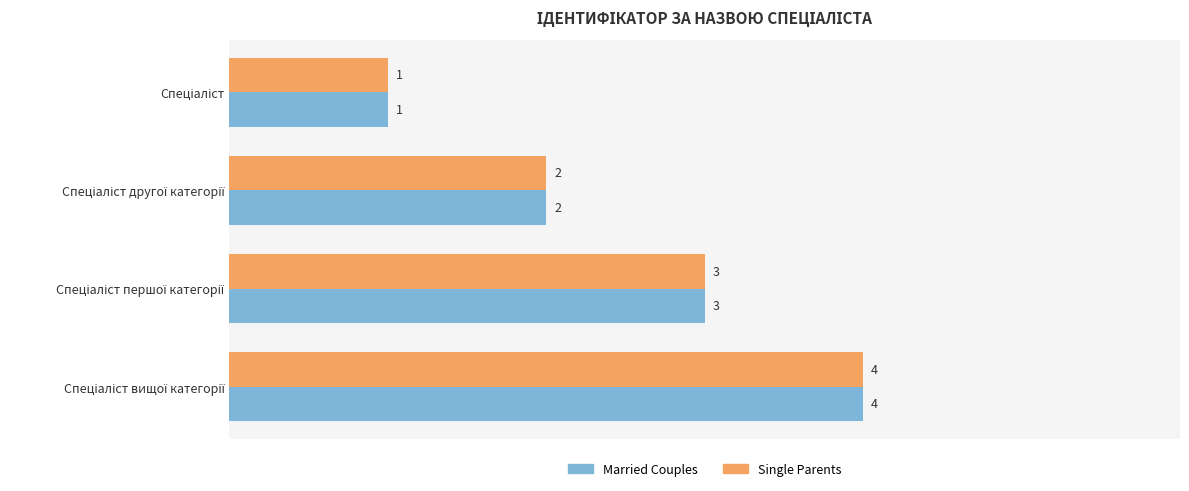

What is the greatest value displayed?

4